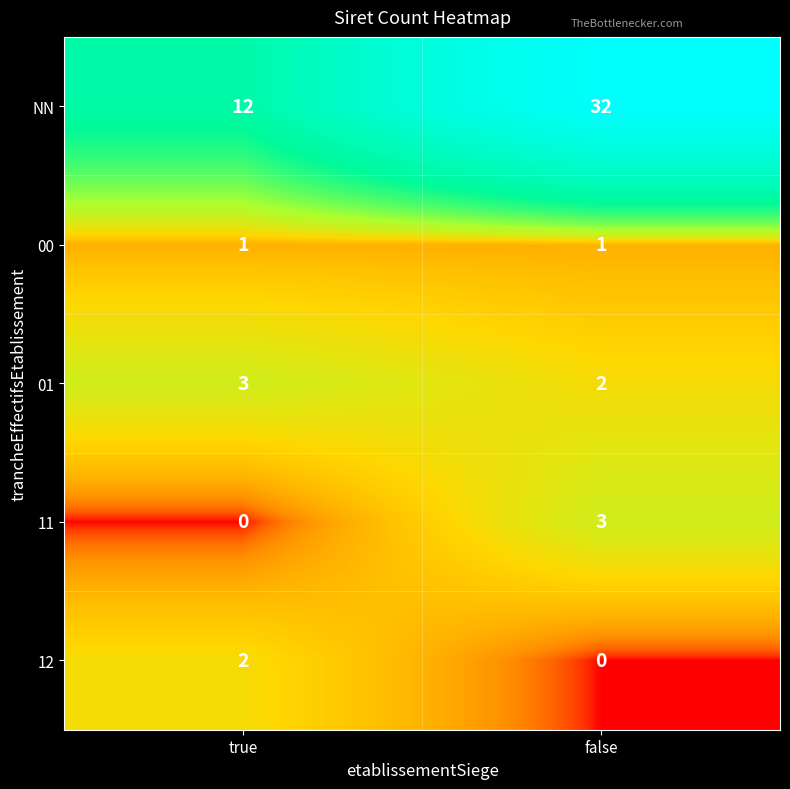

What is the difference between the NN values at true and false?

20